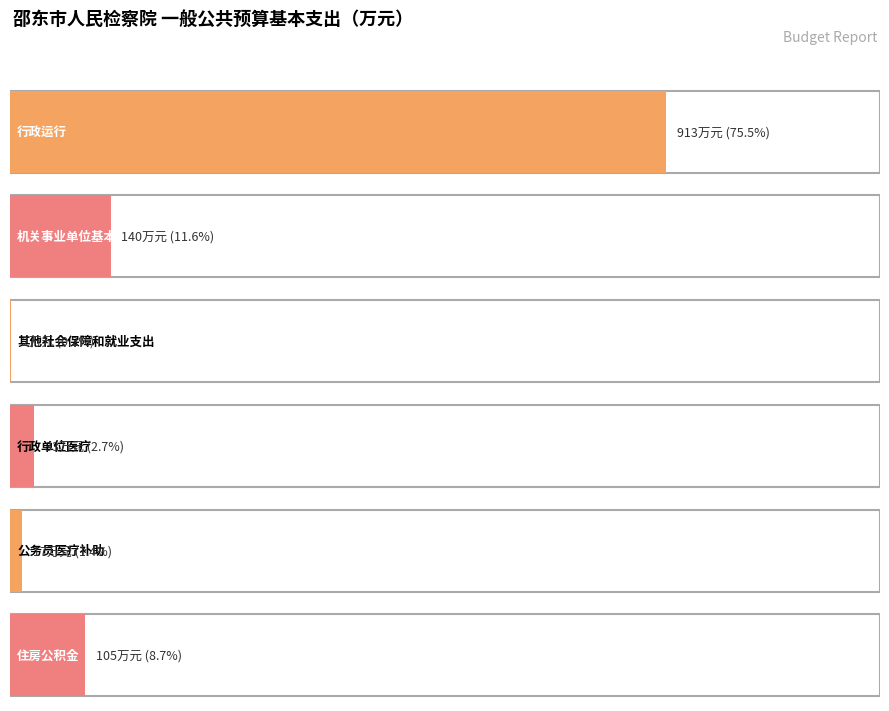

Does the chart contain stacked bars?

No